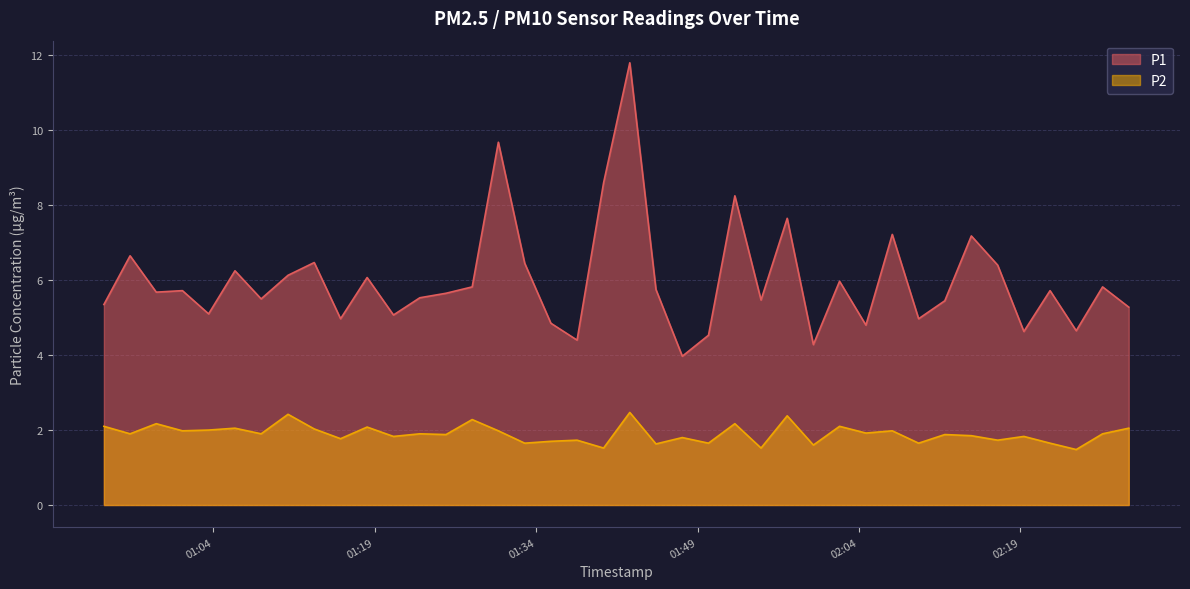

At which category does P1 reach its first local valley?

2024-03-23T00:58:41